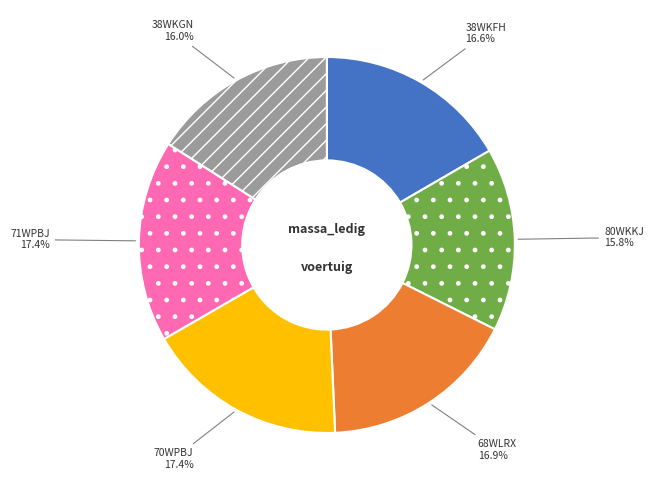

Does 71WPBJ represent more than half of the total?

No